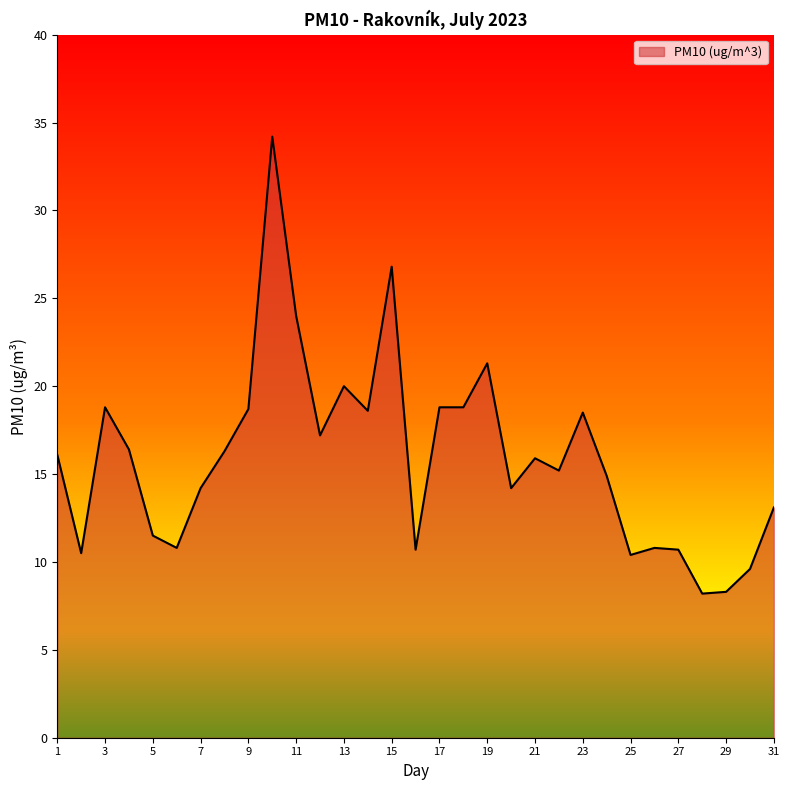

How many categories are shown in the chart?

31